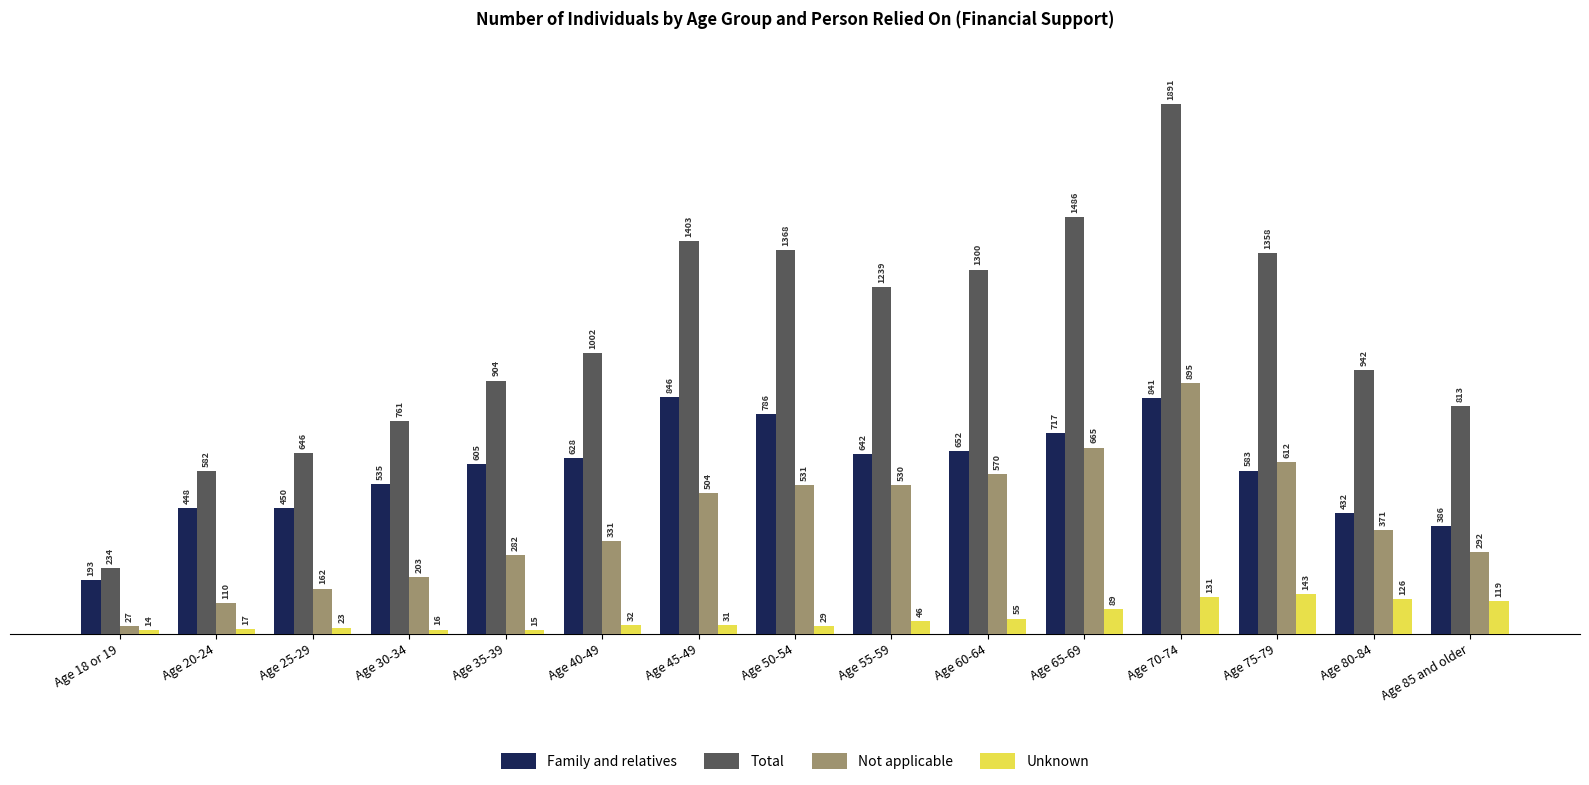

What is the sum of the Unknown values at Age 30-34 and Age 18 or 19?

30